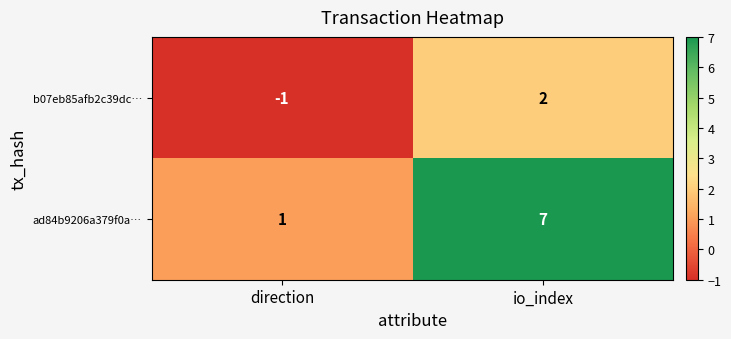

What is the spread (max minus min) of values at direction?

2